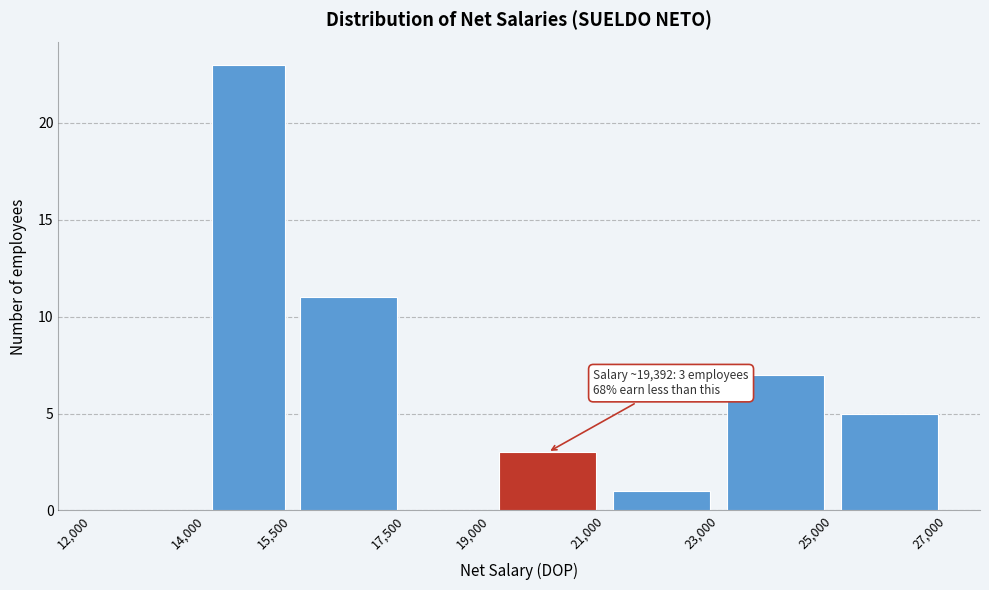

Over which range of the x-axis is the bar tallest?

14,000 to 15,500